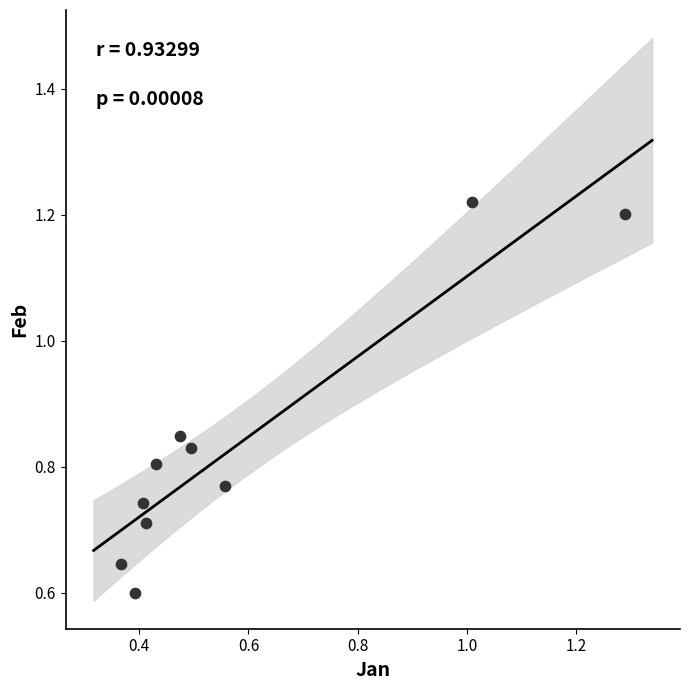

What is the range of X values (max minus min)?

0.9